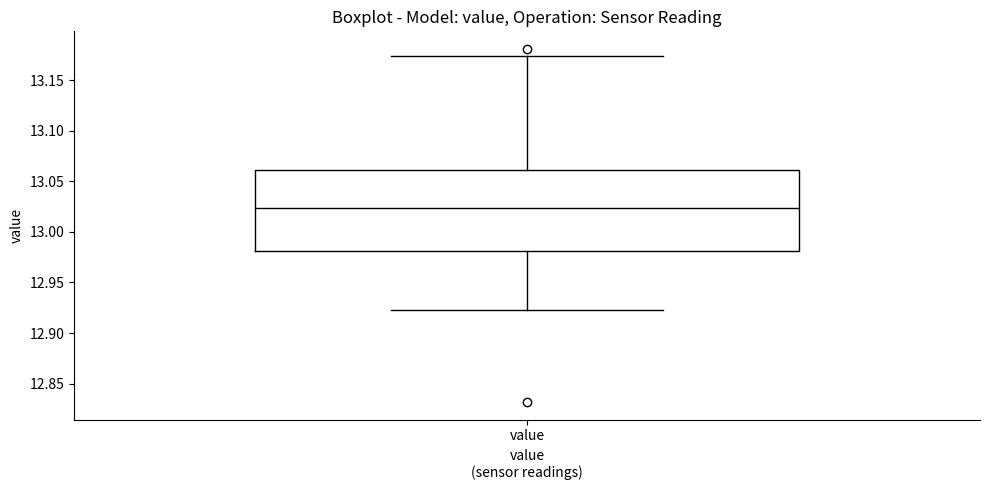

Where does the upper whisker of the box for value end on the y-axis? The values are not printed on the chart, so give them approximately, as read against the axis.

13.175